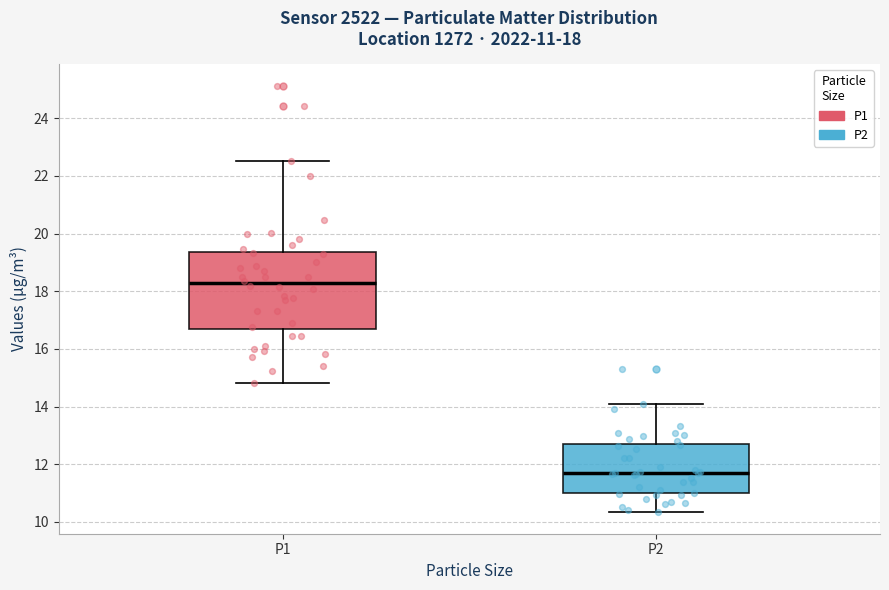

Which box is the tallest, from its lower edge to its upper edge?

P1